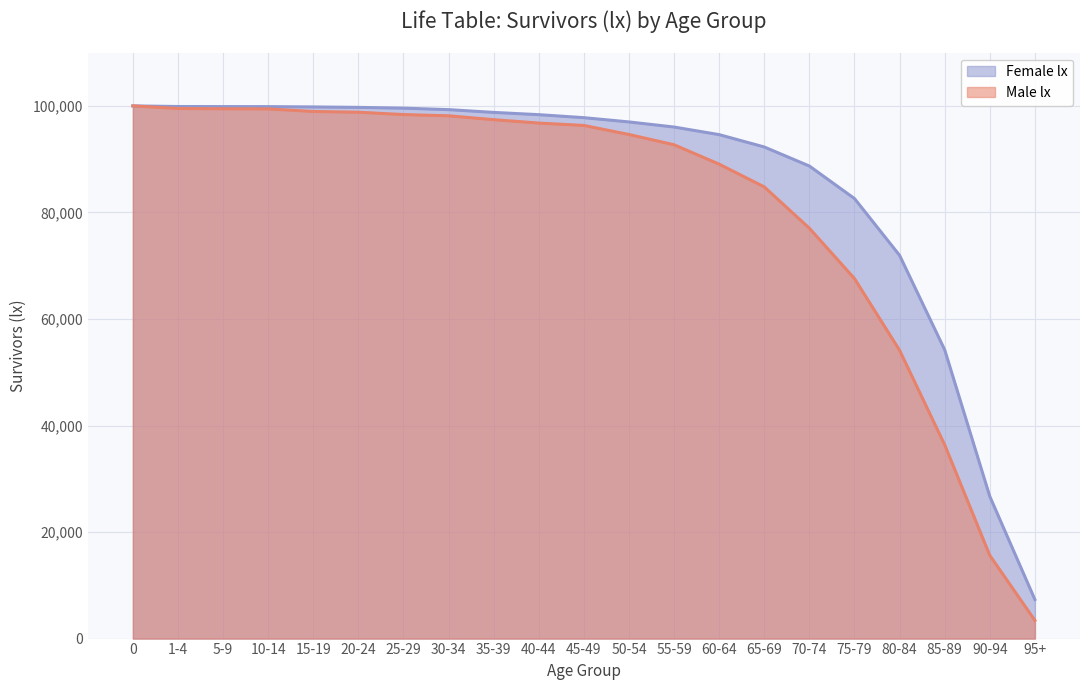

List the series in order of their peak value, lowest first.

Male lx, Female lx